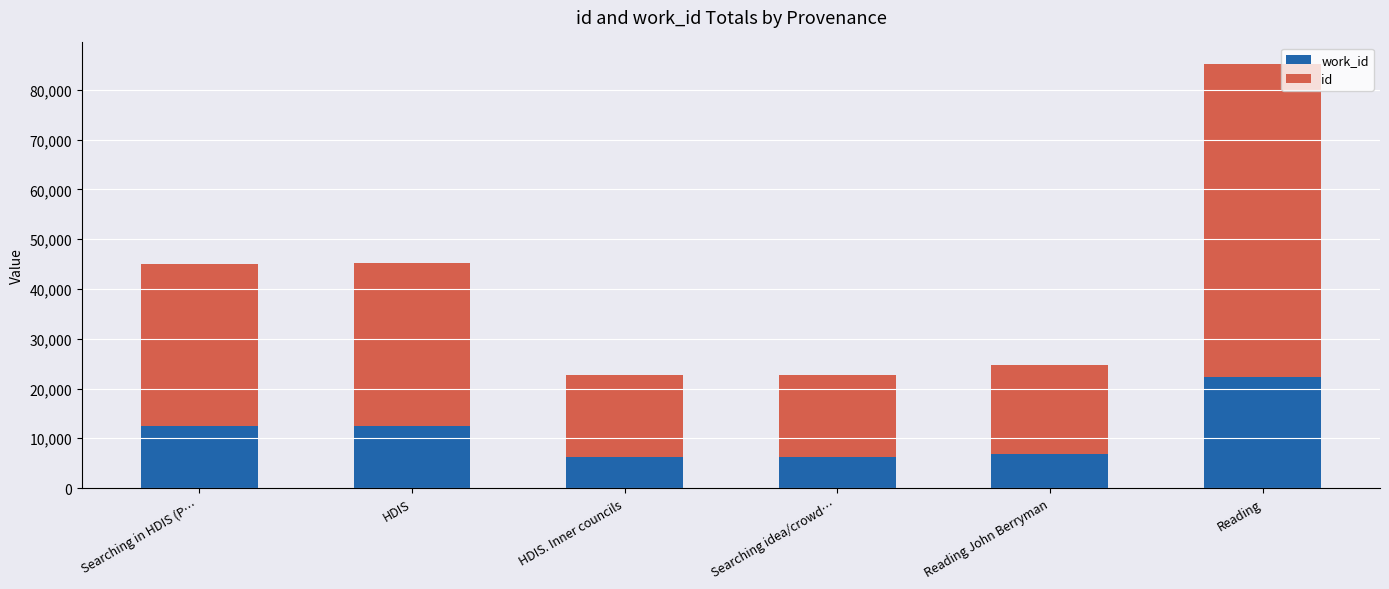

At which category is the sum across all series the highest?

Reading